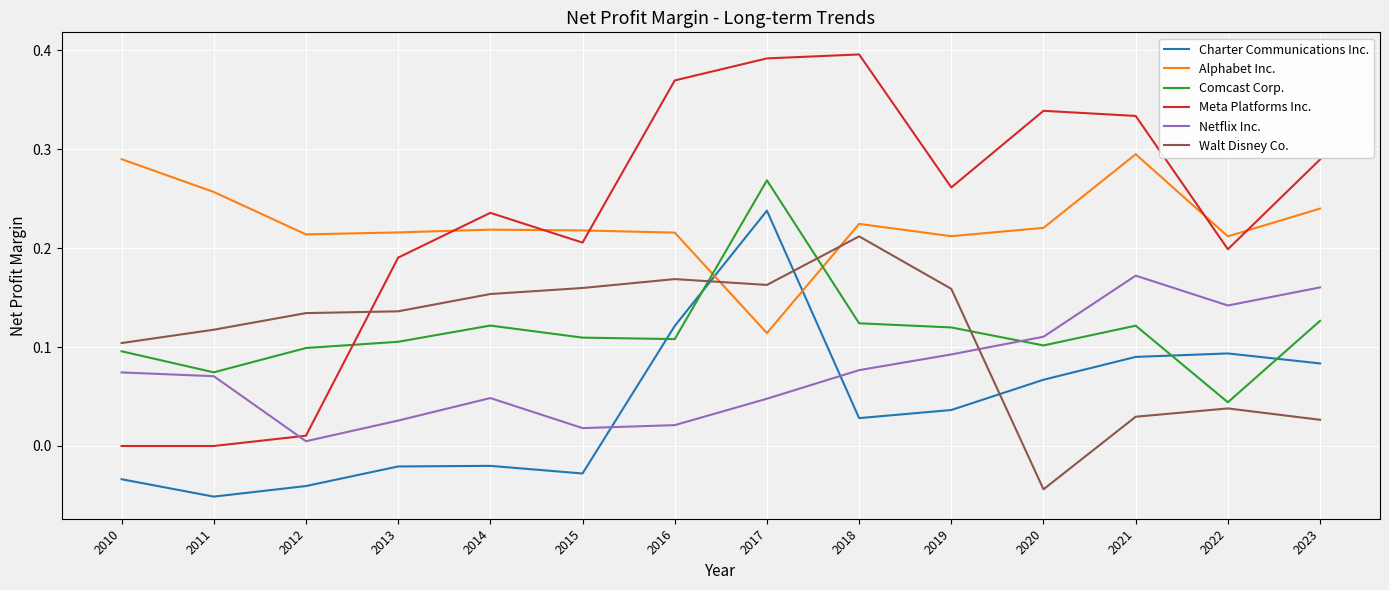

Between which two adjacent categories do Netflix Inc. and Walt Disney Co. first intersect?

2019 and 2020